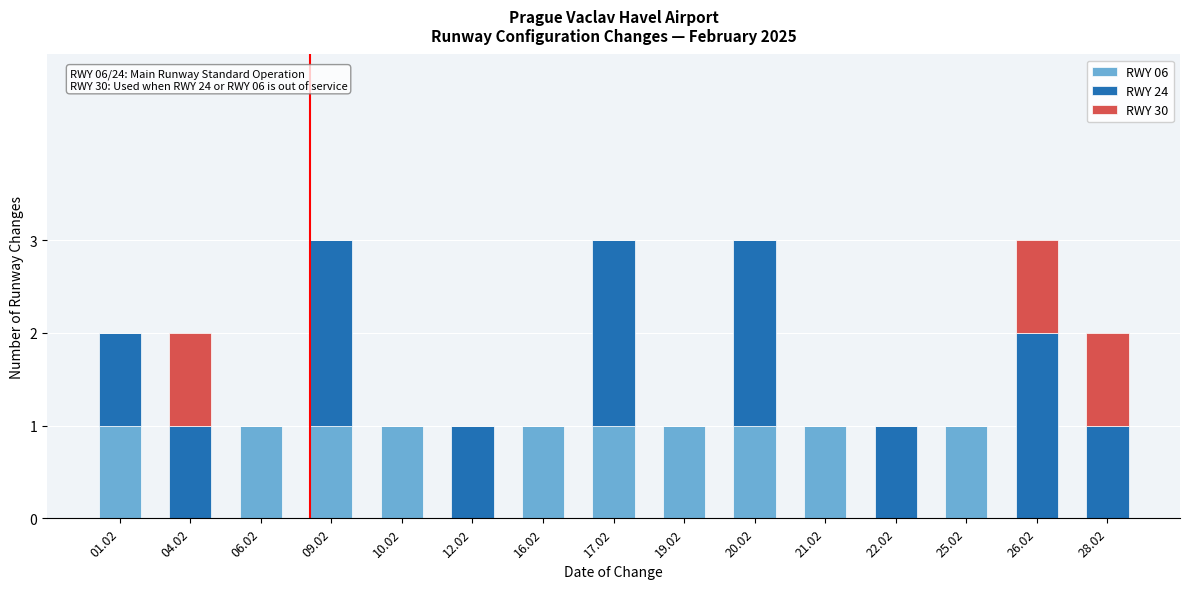

The value of RWY 06 at 28.02 is 0. True or false?

True